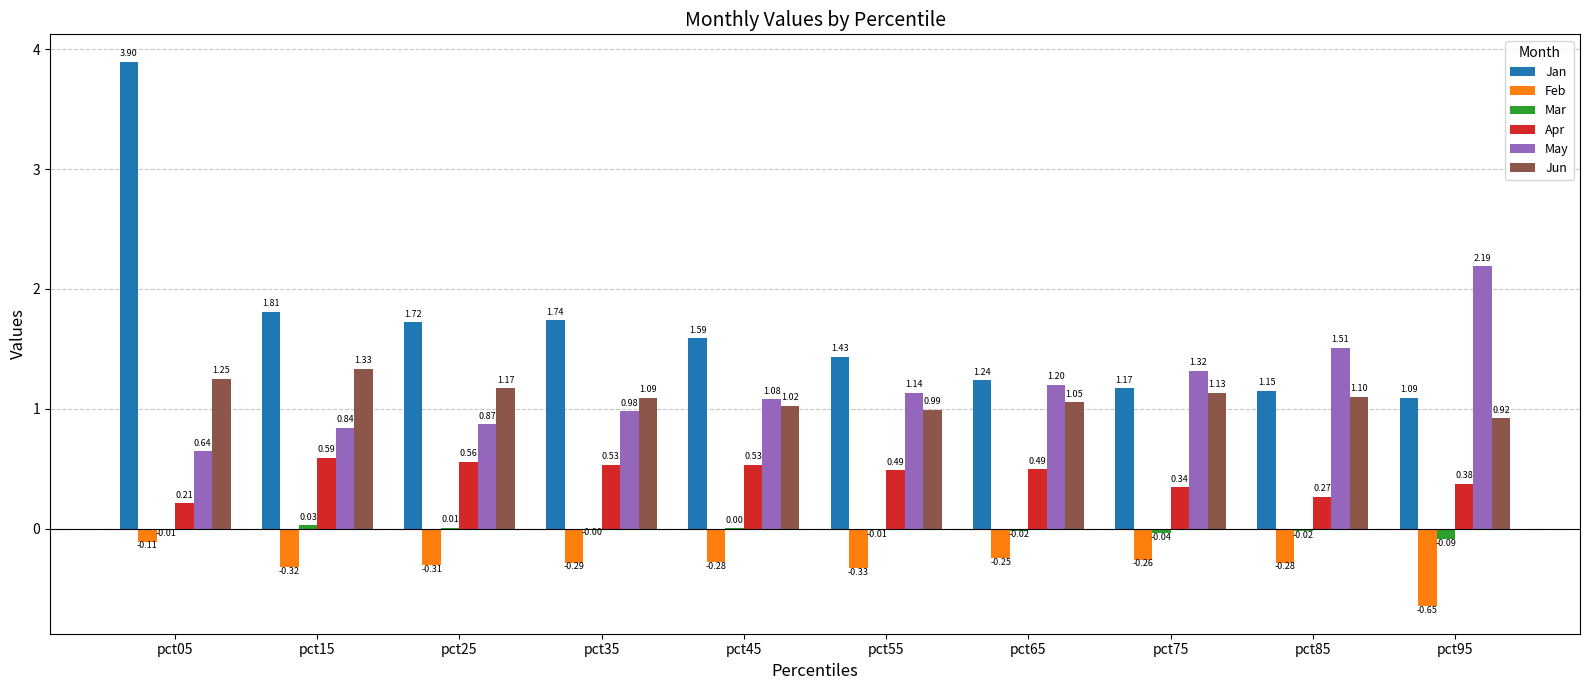

Is the value of Mar at pct05 greater than the value of Apr at pct85?

No